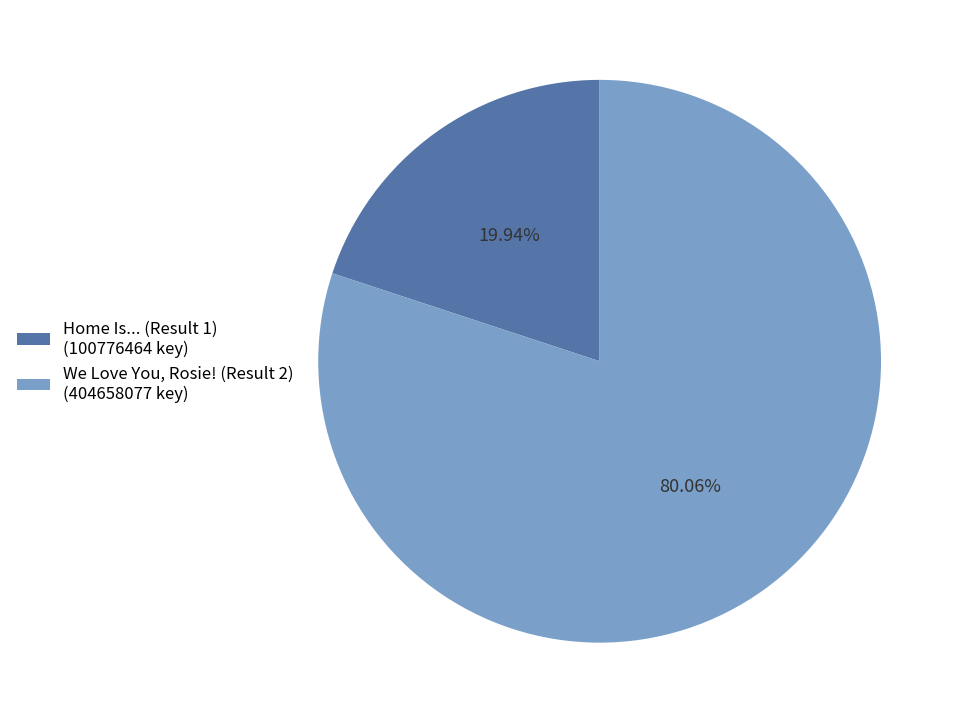

Between Home Is... (Result 1) (100776464 key) and We Love You, Rosie! (Result 2) (404658077 key), which is larger?

We Love You, Rosie! (Result 2) (404658077 key)